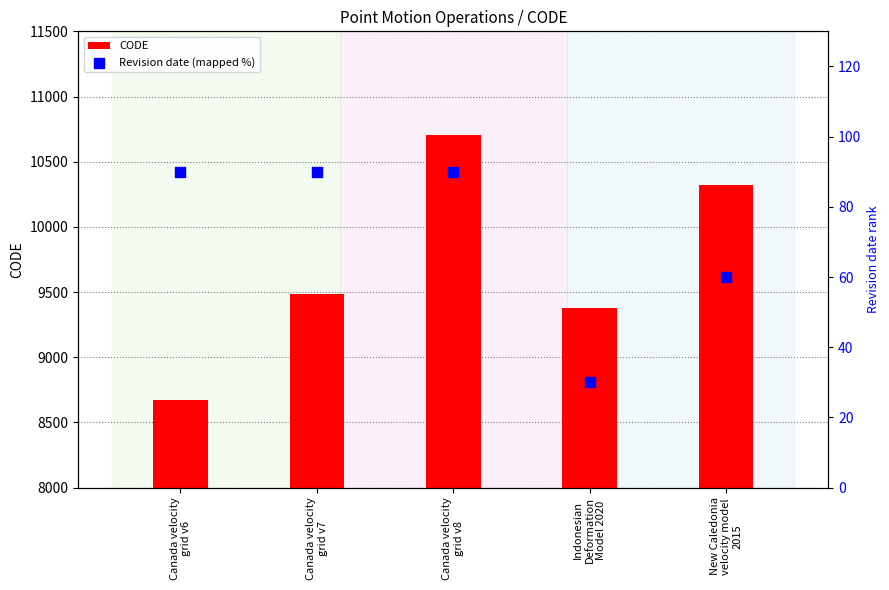

At how many categories does at least one series exceed 5926?

5